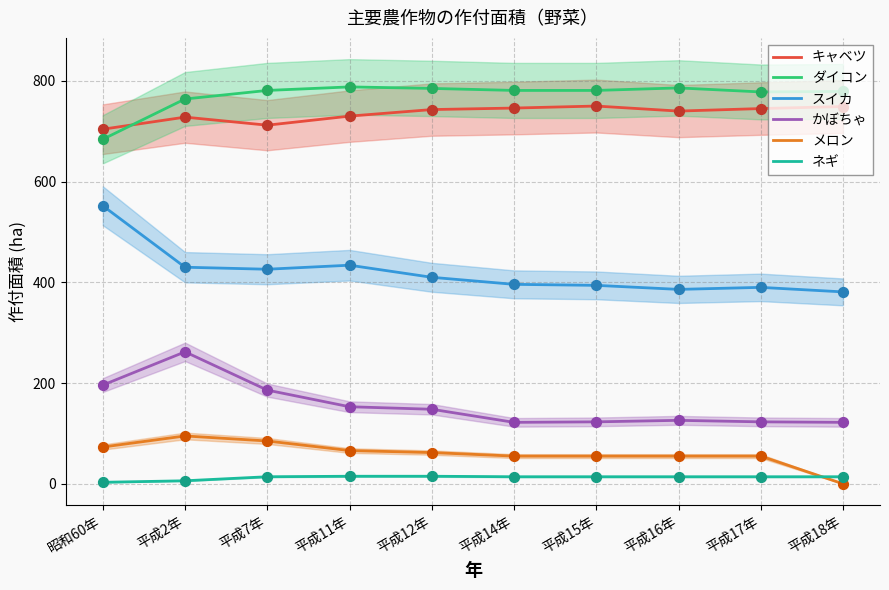

Which series reaches the maximum Y coordinate?

ダイコン